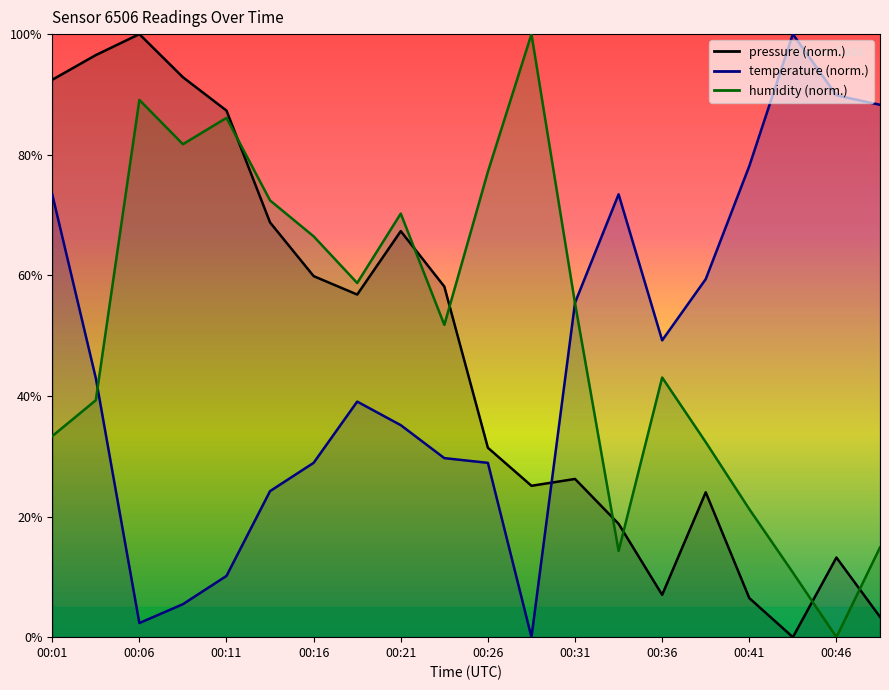

What are all the series names shown in the legend?

pressure, temperature, humidity